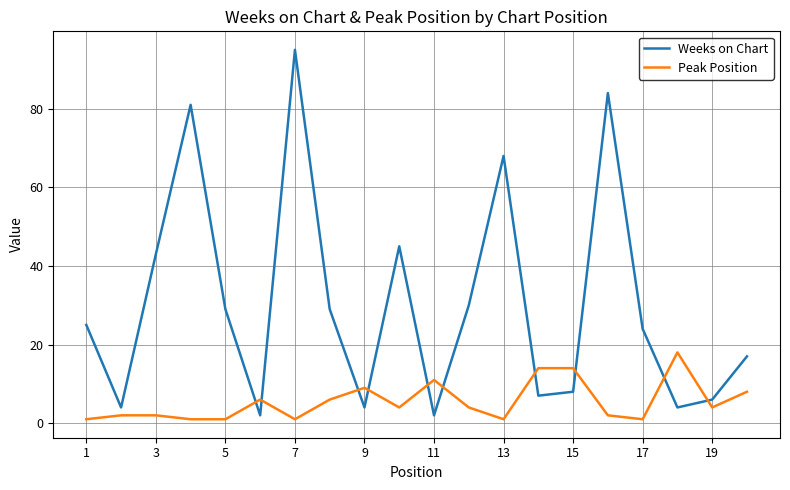

What is the difference between the maximum and minimum values in the Peak Position series?

17